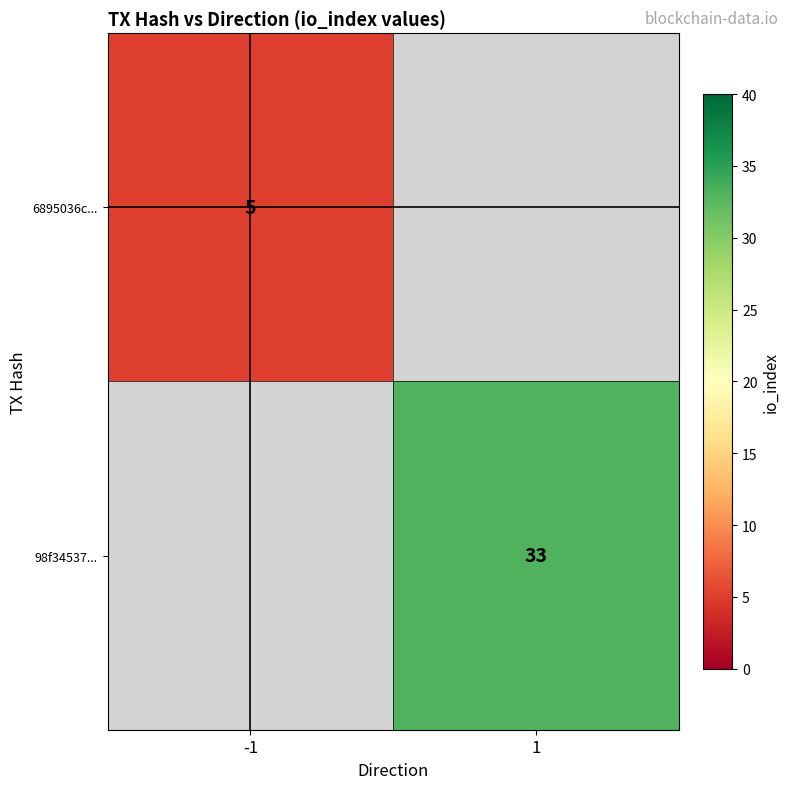

True or false: 6895036c... has a value of 5 at -1.

True